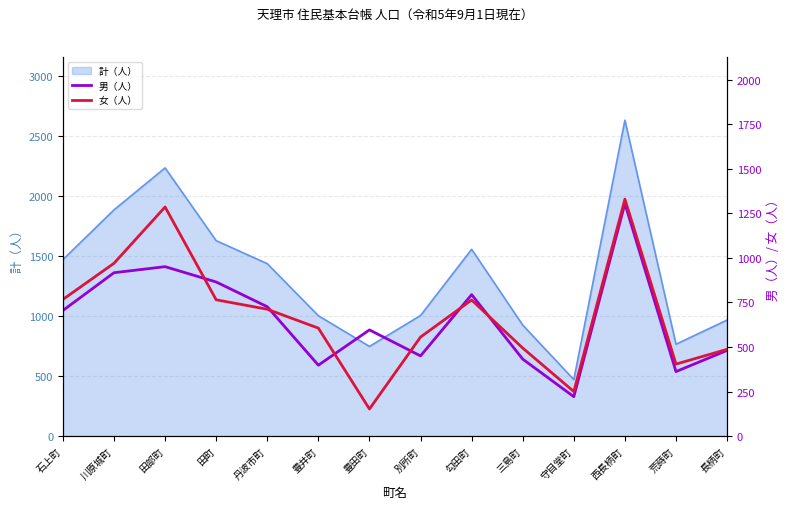

The value of 計（人） at 勾田町 is 765. True or false?

False